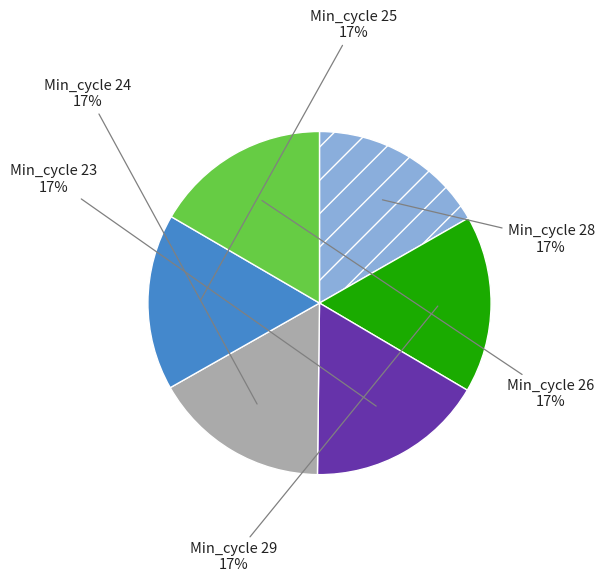

Combined, do Min_cycle 24 and Min_cycle 23 account for over 50%?

No